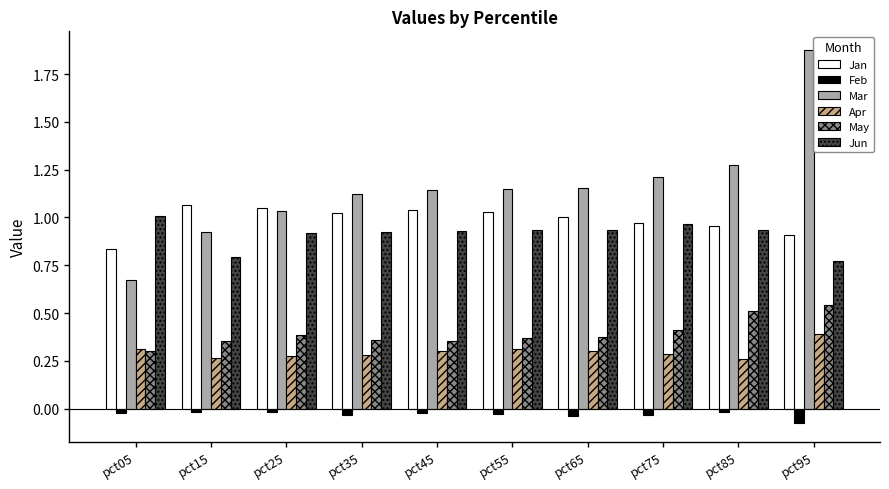

What is the total value across all series at pct45?

3.7